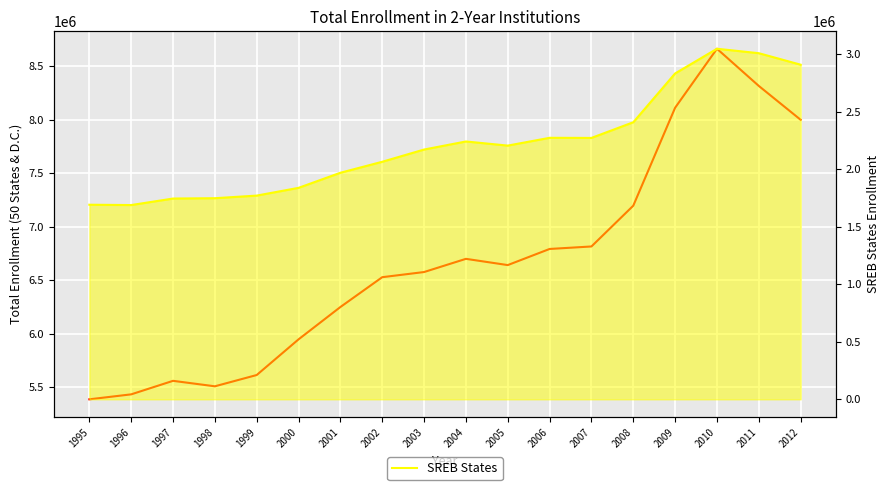

Is this an area chart (filled region under the line)?

No